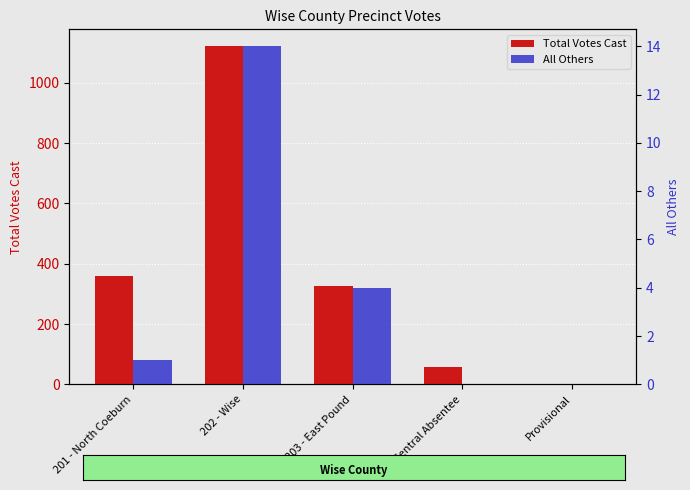

Which series has the largest total across all categories?

Total Votes Cast